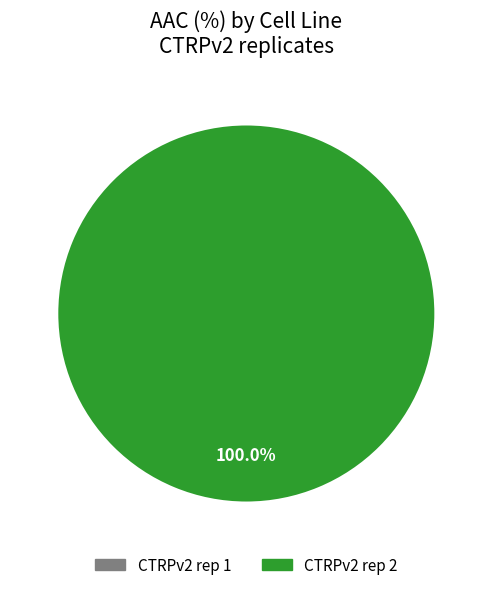

True or false: CTRPv2 rep 2 accounts for 99% of the total.

False